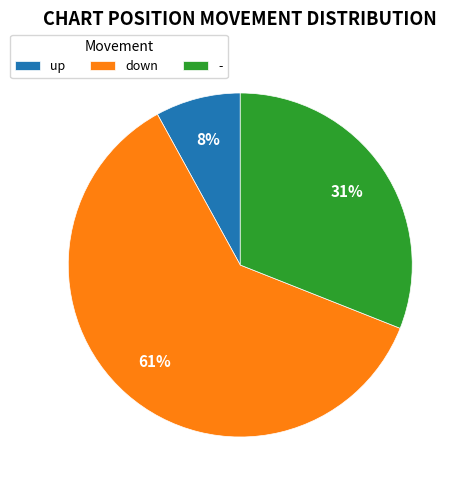

Which slice is the largest?

down